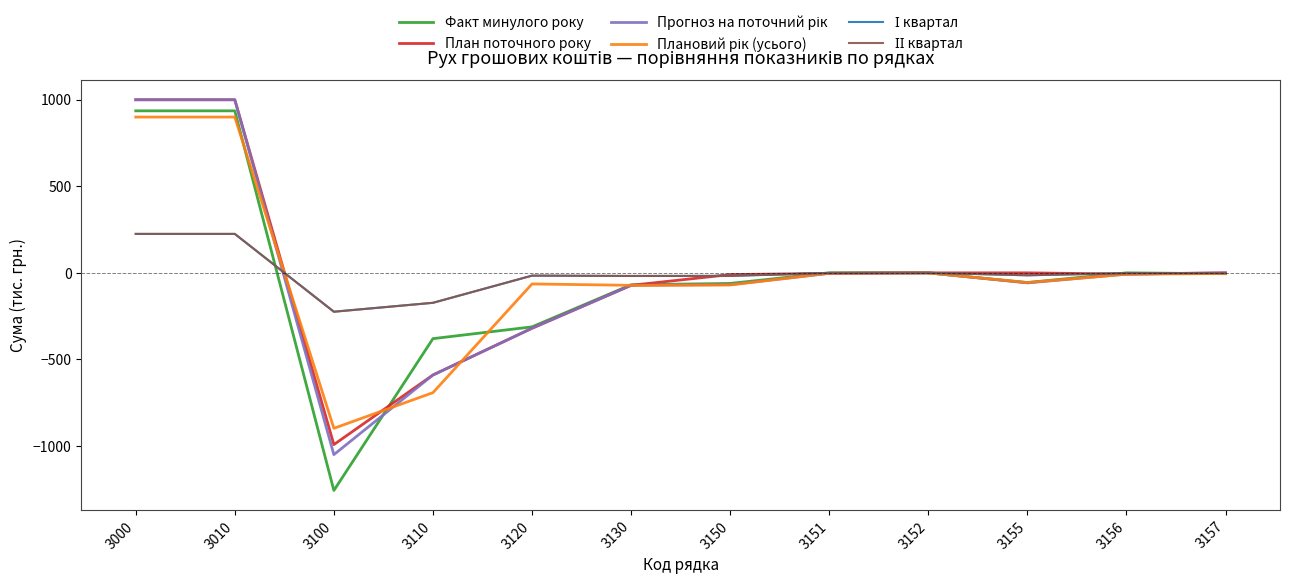

Which series has the widest spread of values?

Факт минулого року